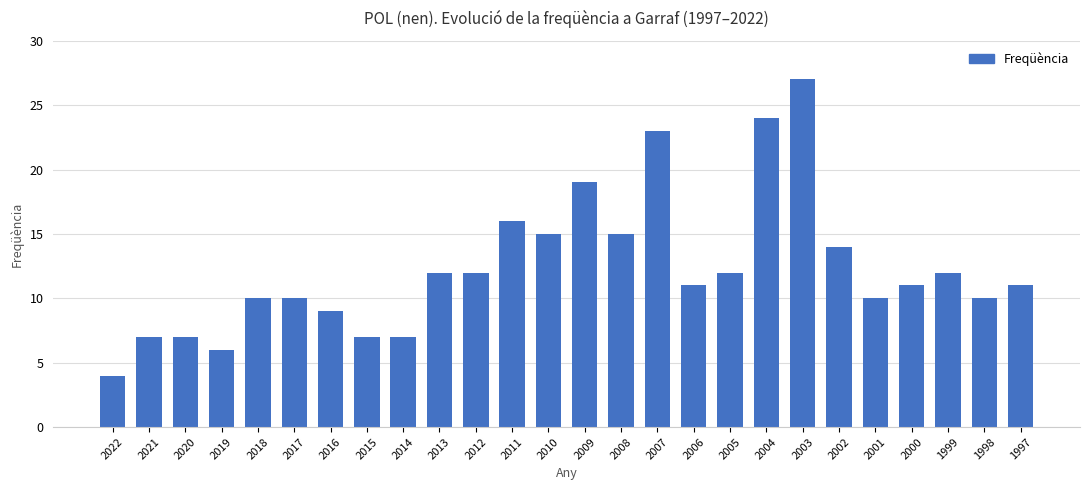

What is the average value?

12